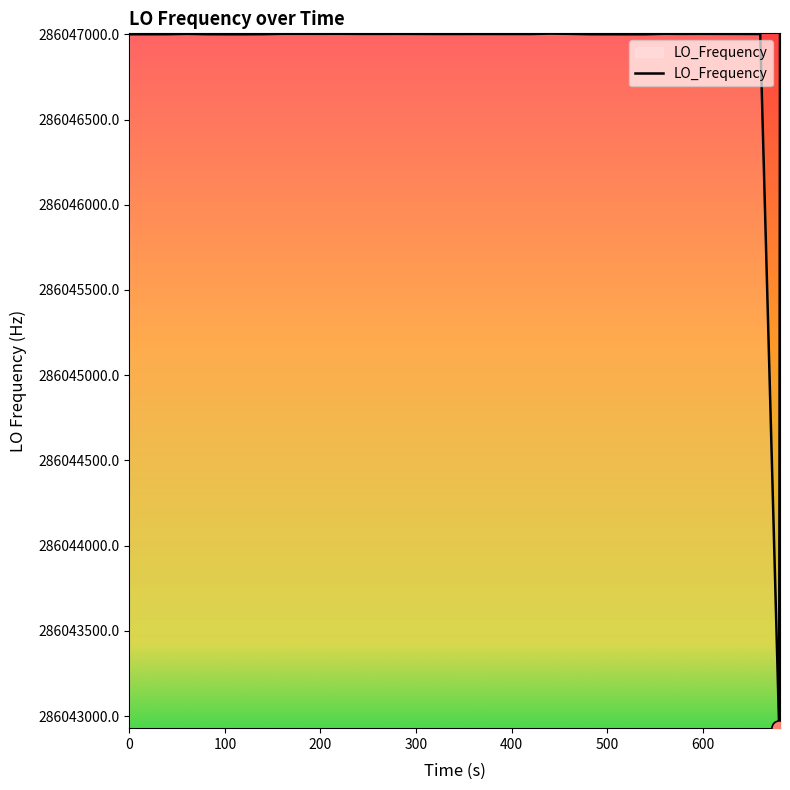

What is the smallest value displayed?

286042930.8